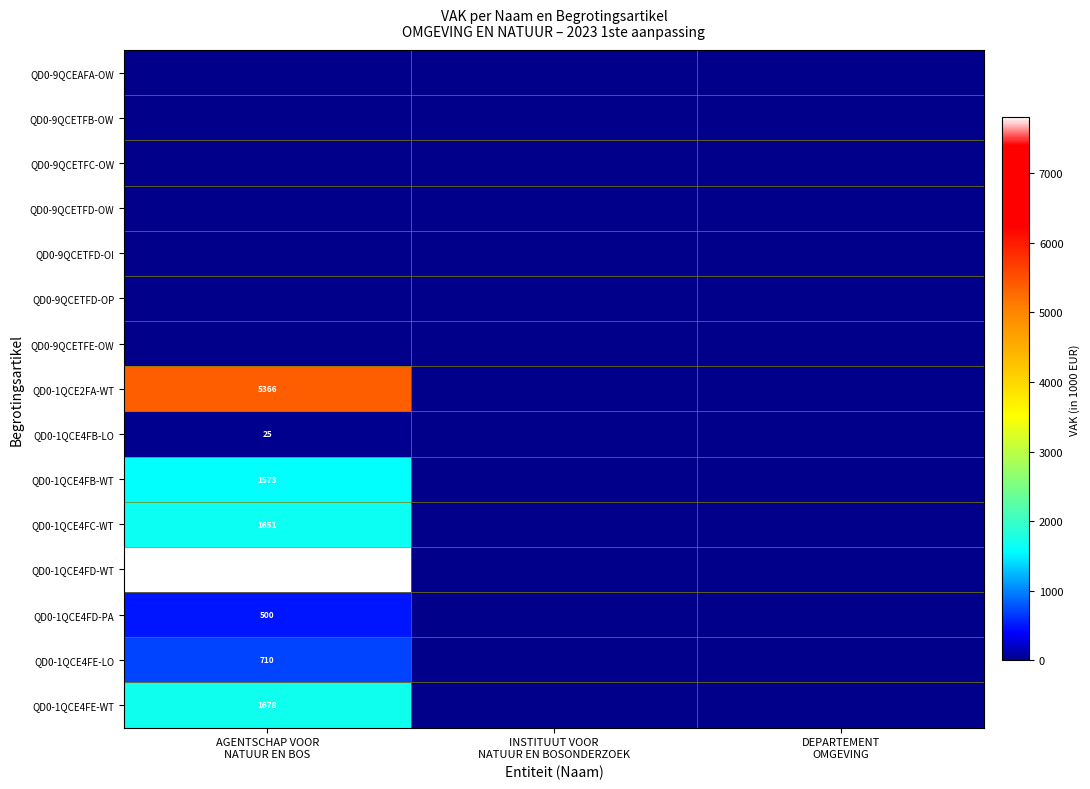

What is the difference between the maximum and minimum values in the QD0-1QCE4FB-LO series?

25